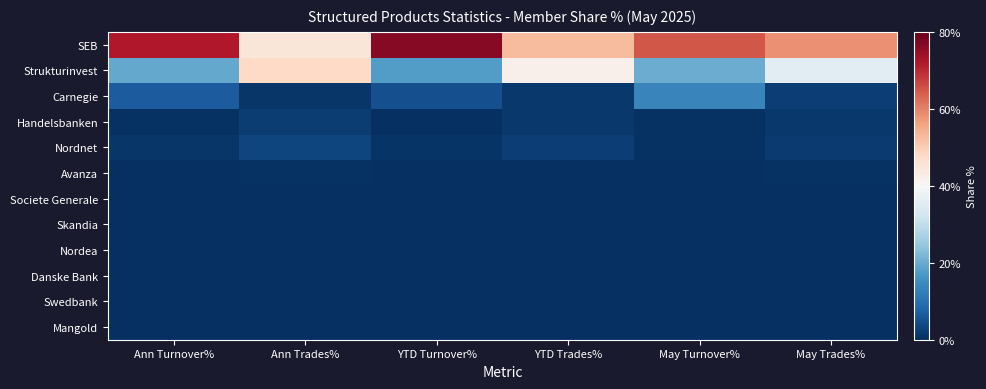

How many series are shown in this chart?

12